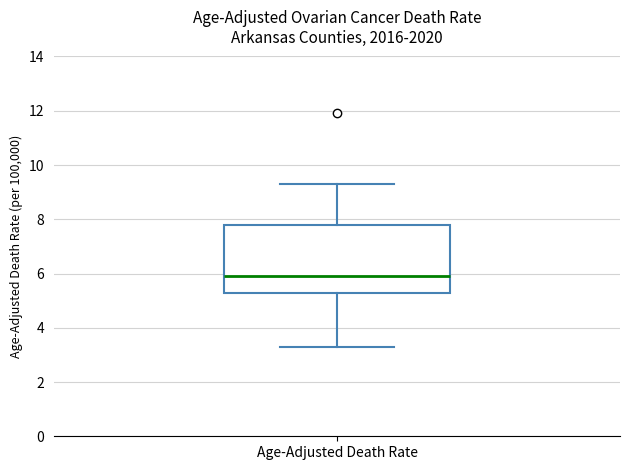

Transcribe this box plot: give where the median line is, the range the box spans, and where the two whiskers end, as read against the y-axis. The values are not printed on the chart, so give them approximately, as read against the axis.

median 6.0, box 5.2 to 7.8, whiskers 3.4 to 9.4